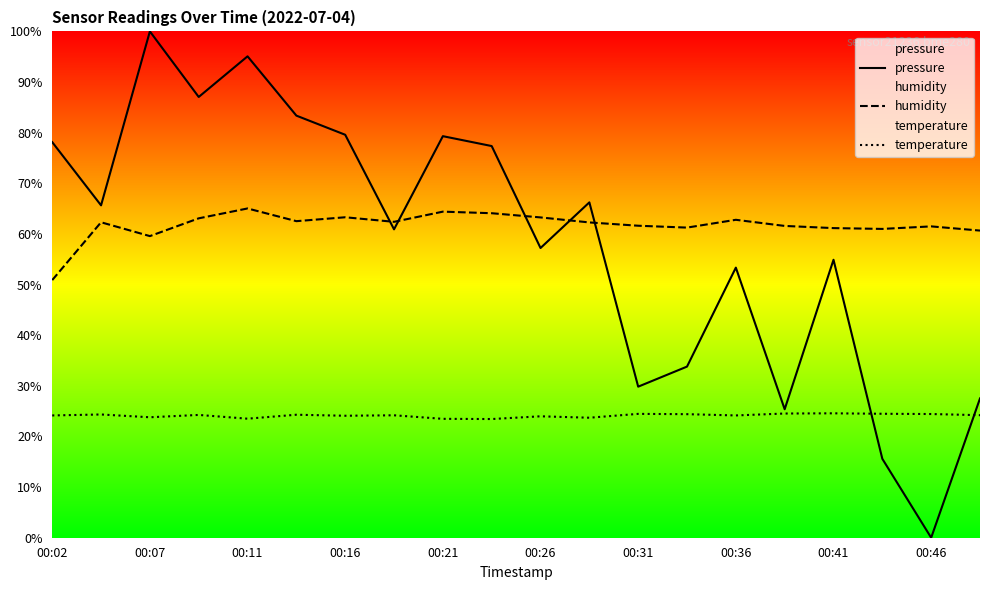

Rank the series by their maximum value, from lowest to highest.

temperature, humidity, pressure